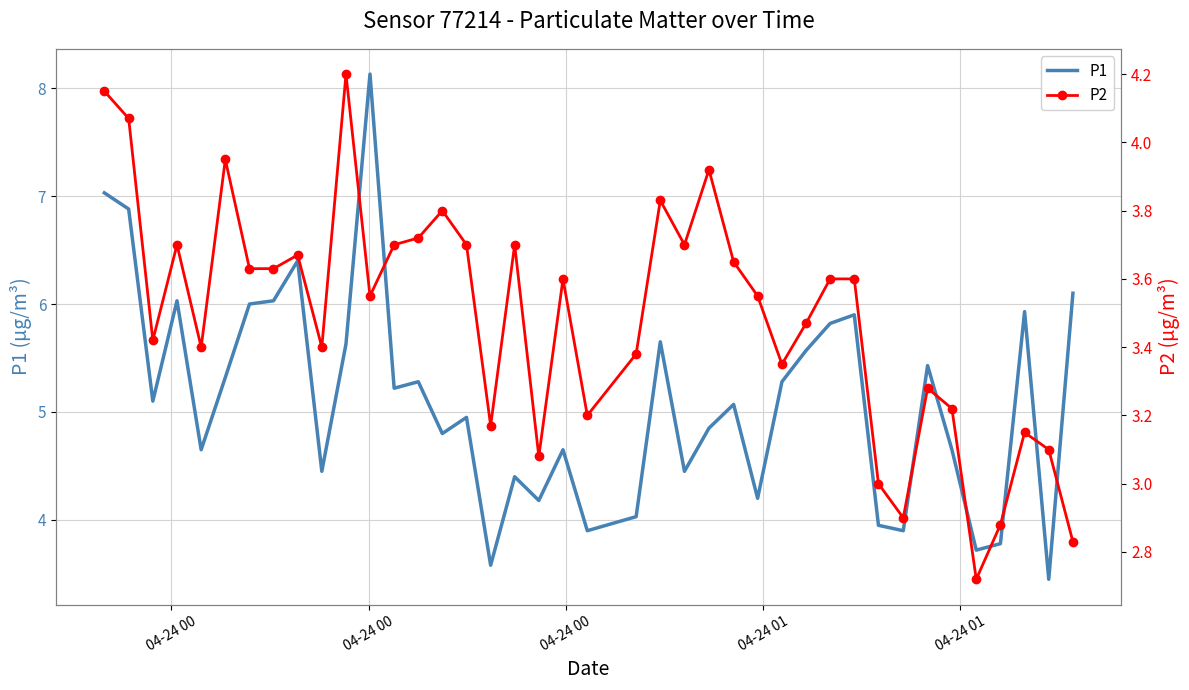

What is the difference between the maximum and minimum values in the P1 series?

4.7